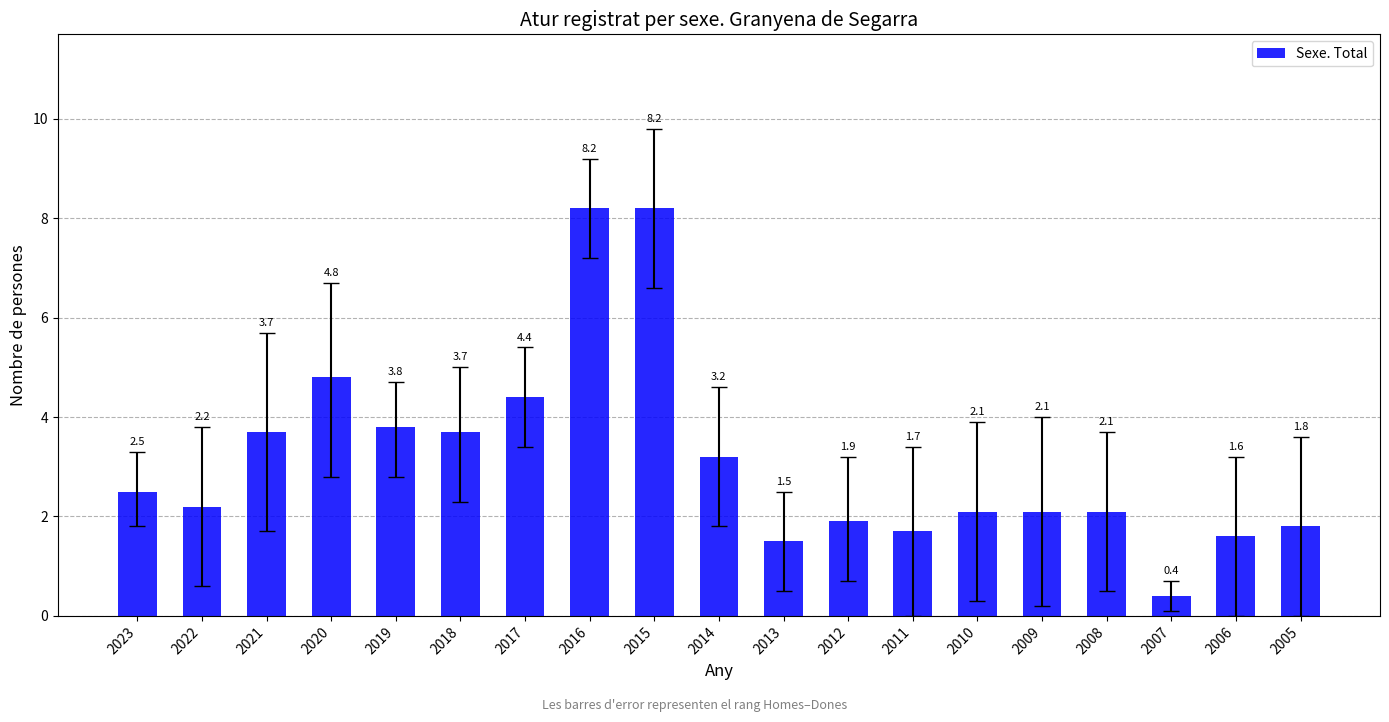

What is the difference between the second highest and second lowest values?

6.7